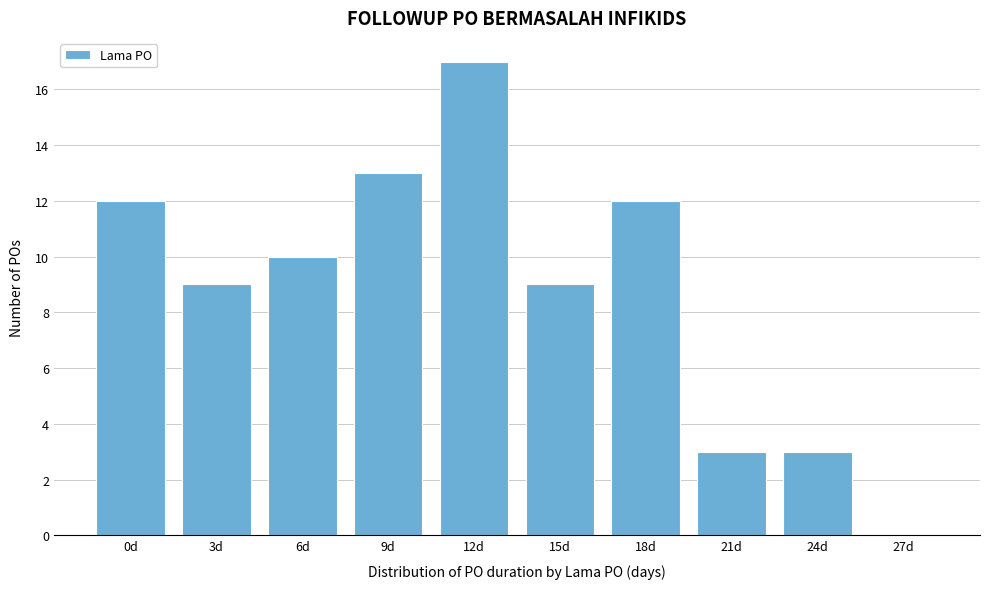

Reading left to right, transcribe all the data shown in this chart.

0d=12	3d=9	6d=10	9d=13	12d=17	15d=9	18d=12	21d=3	24d=3	27d=0